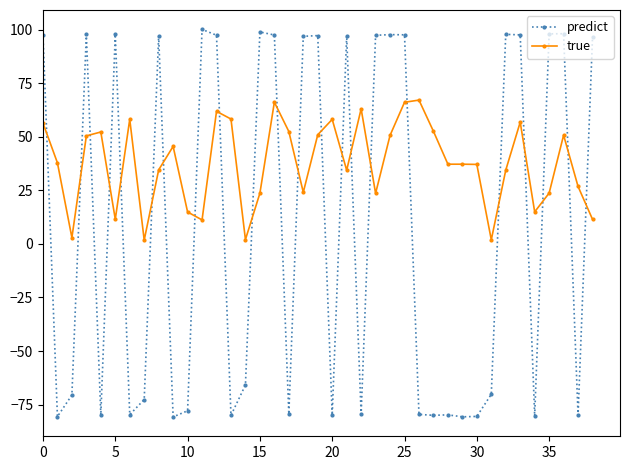

Is this an area chart (filled region under the line)?

No